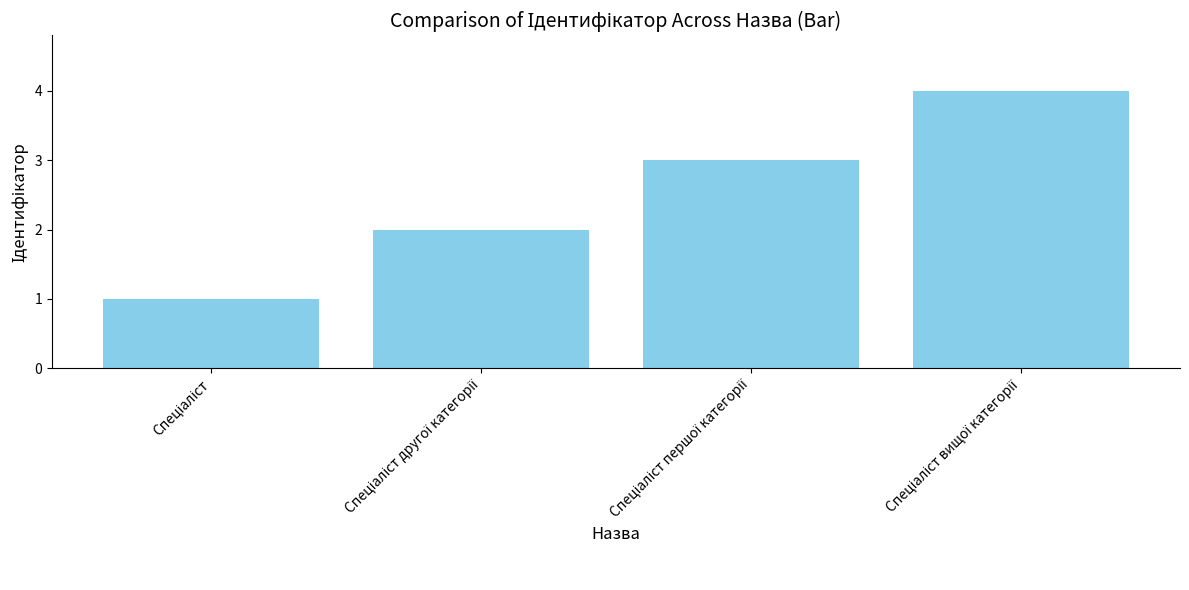

Are the bars horizontal?

No